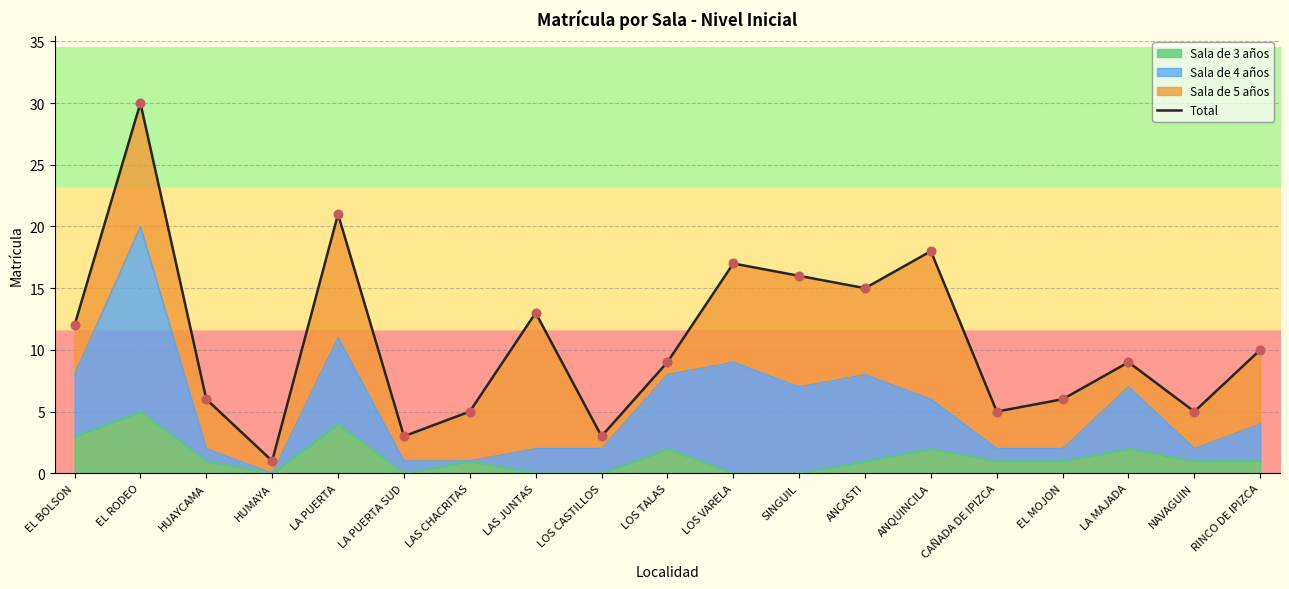

Which has a higher value, SINGUIL or EL RODEO?

EL RODEO